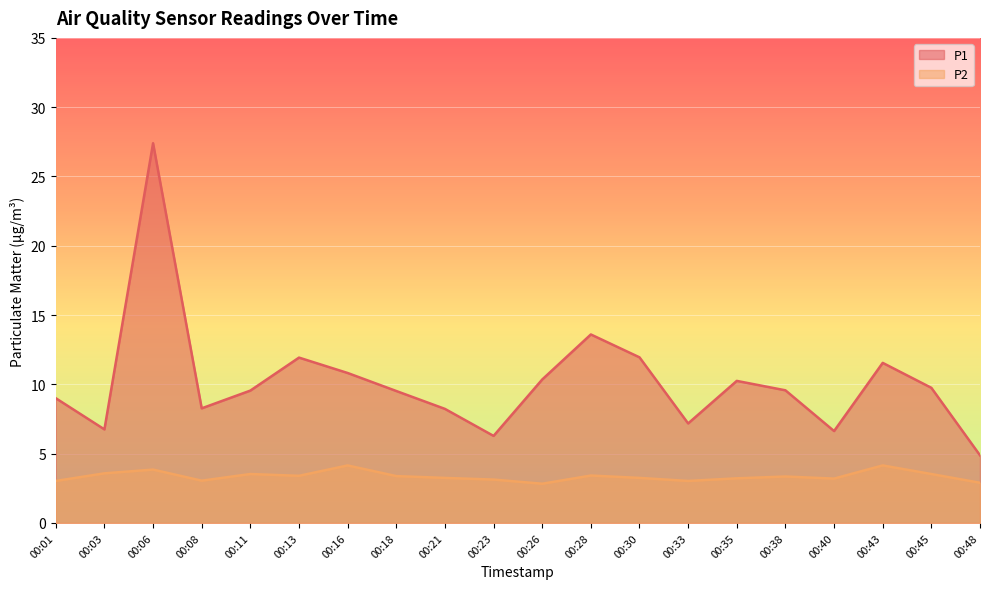

What is the minimum value shown in the chart?

2.8